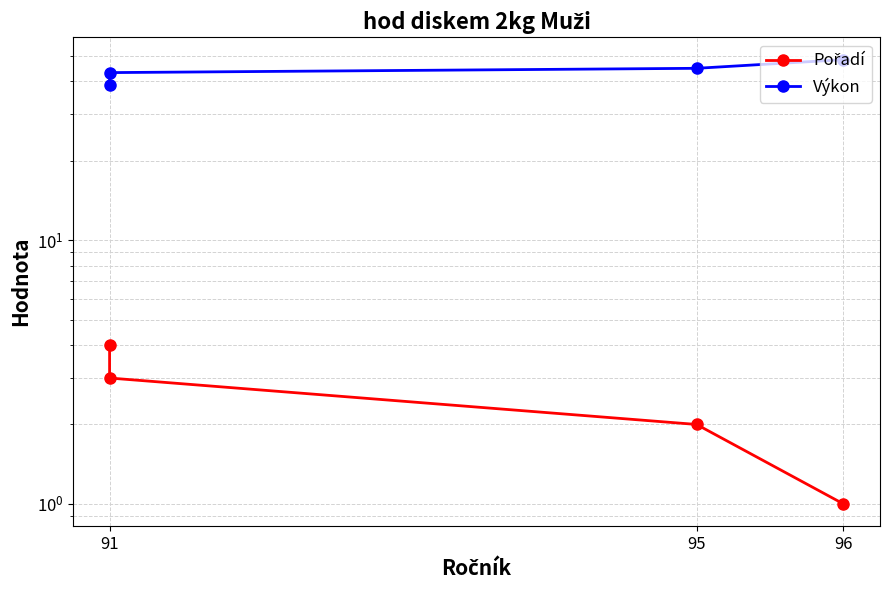

What is the value of the Výkon point at the 1st from the left?

48.4